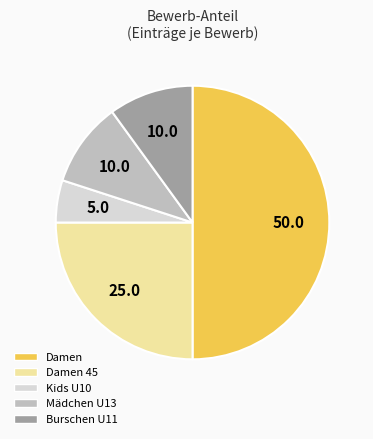

Which has a higher value, Kids U10 or Damen?

Damen